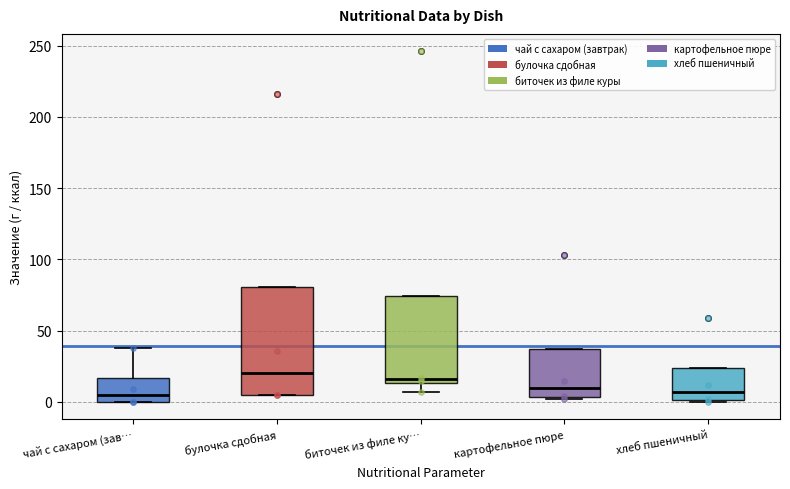

Comparing the boxes themselves (not the whiskers), which one is the tallest?

булочка сдобная